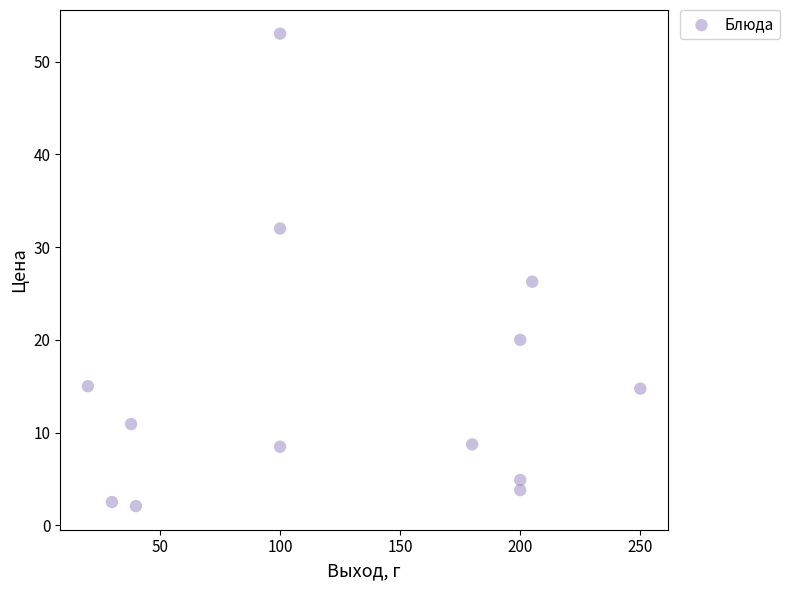

What is the range of Y values (max minus min)?

50.9